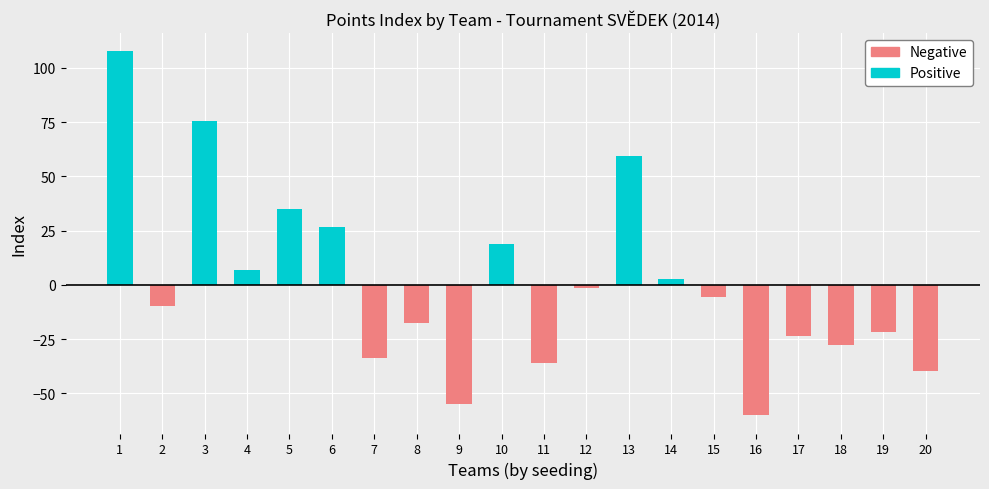

How many positive values does the Positive series have?

8